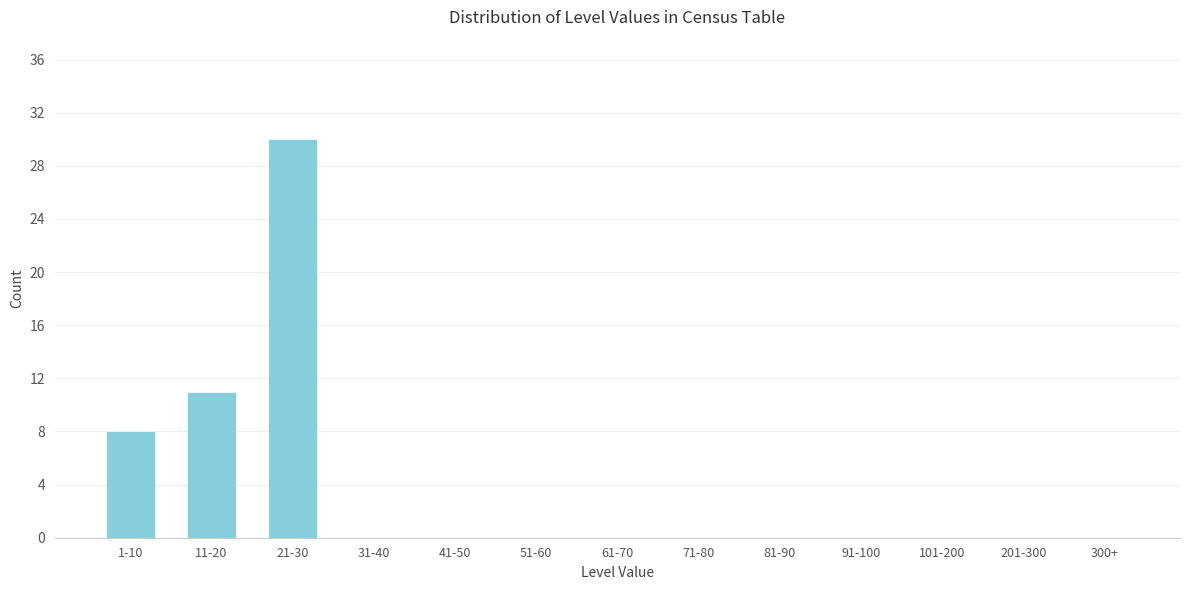

Reading right to left, extract all data points from this chart.

300+=0	201-300=0	101-200=0	91-100=0	81-90=0	71-80=0	61-70=0	51-60=0	41-50=0	31-40=0	21-30=30	11-20=11	1-10=8